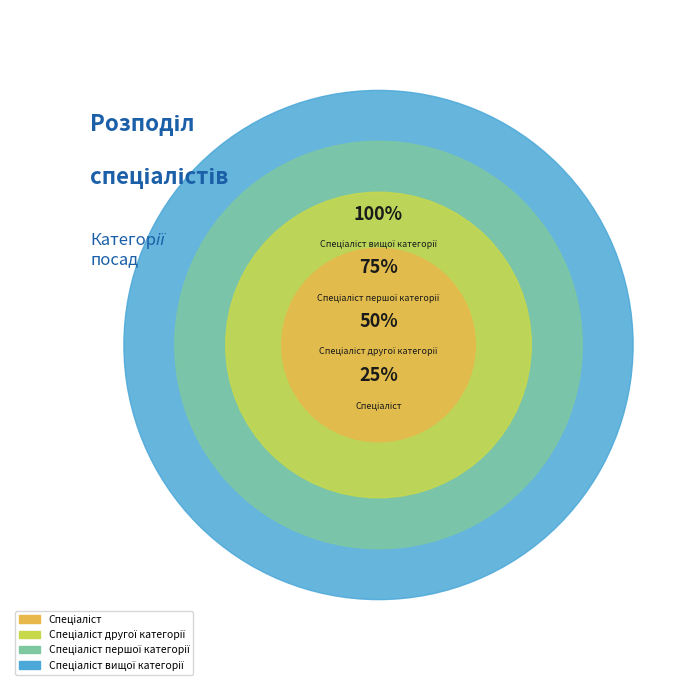

Is there a majority slice in this chart?

No